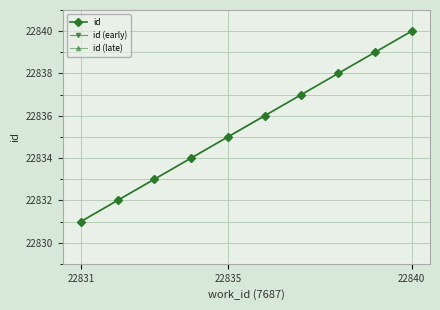

What is the difference between the maximum and minimum values?

9